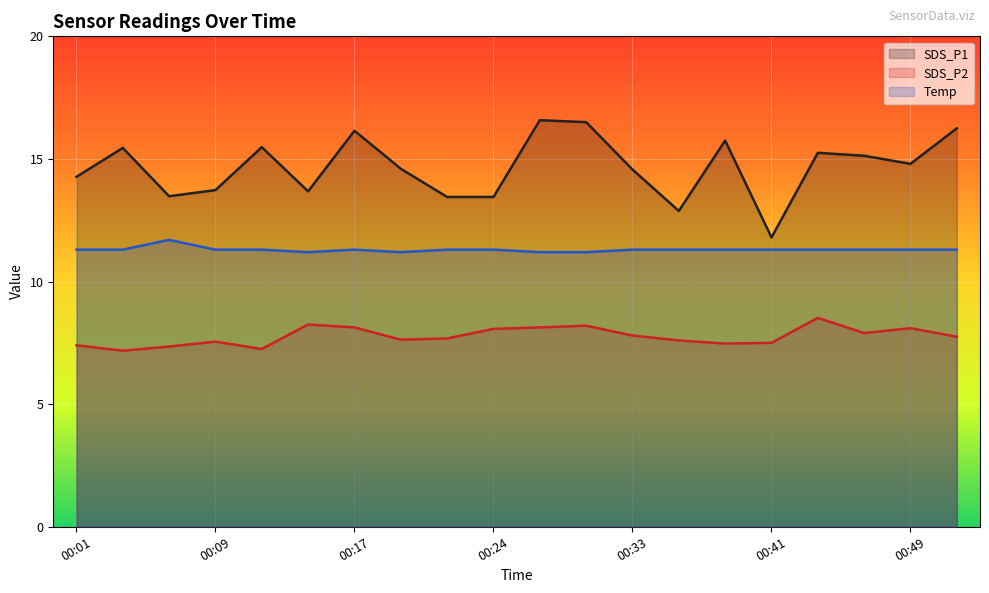

What is the value of the SDS_P2 point at the 4th from the left?

7.5